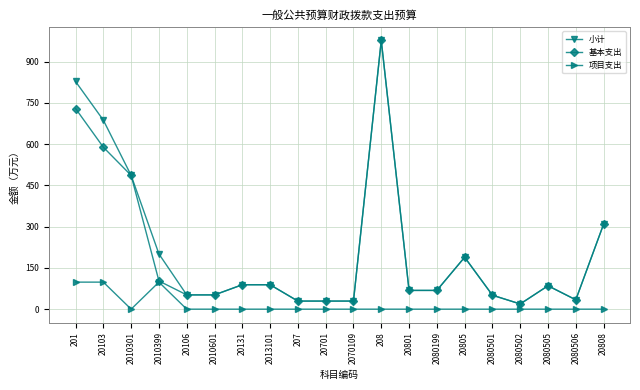

True or false: 小计 and 项目支出 cross at least once.

False